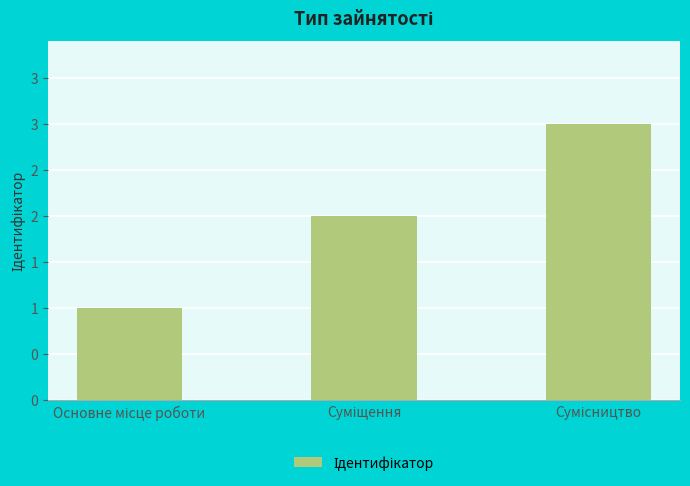

Does the chart contain any negative values?

No